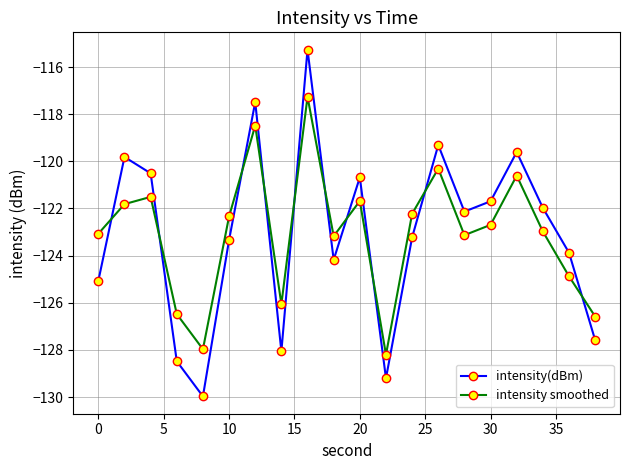

What is the maximum value shown in the chart?

-115.3